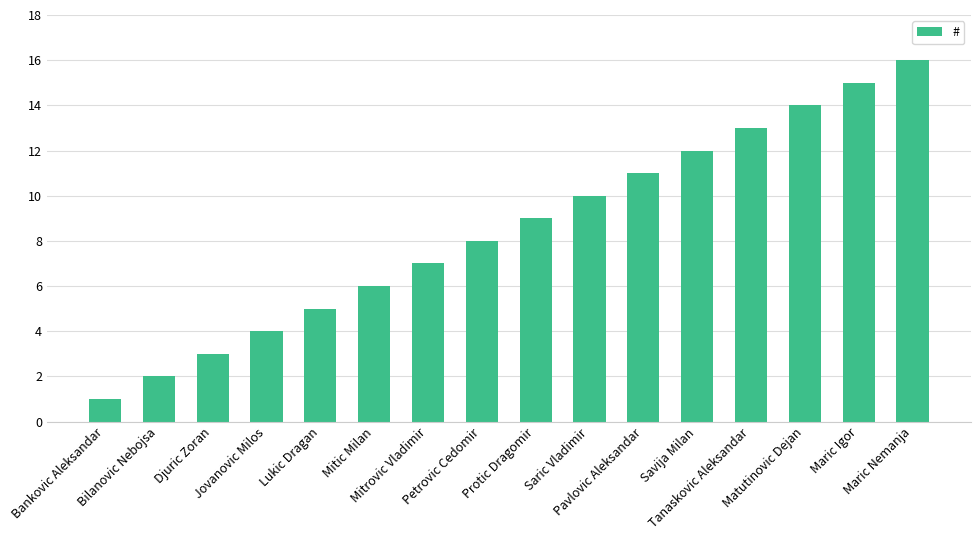

Which has a higher value, Tanaskovic Aleksandar or Mitrovic Vladimir?

Tanaskovic Aleksandar